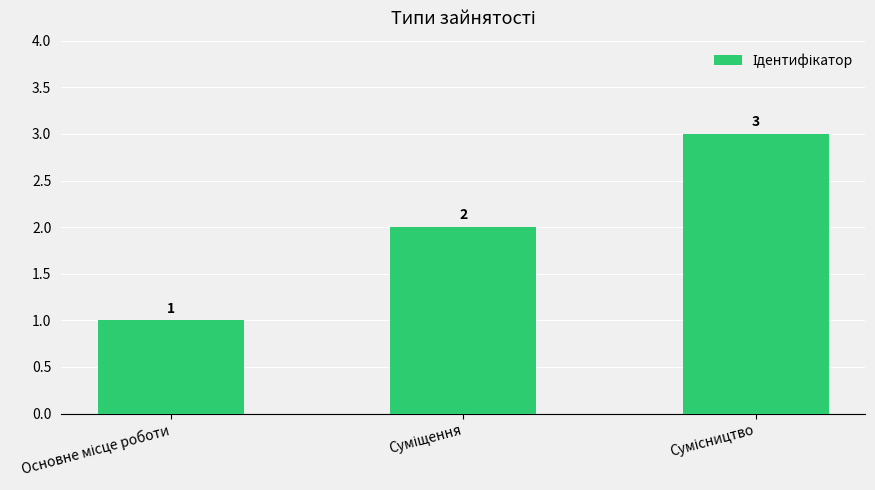

What is the sum of all values?

6